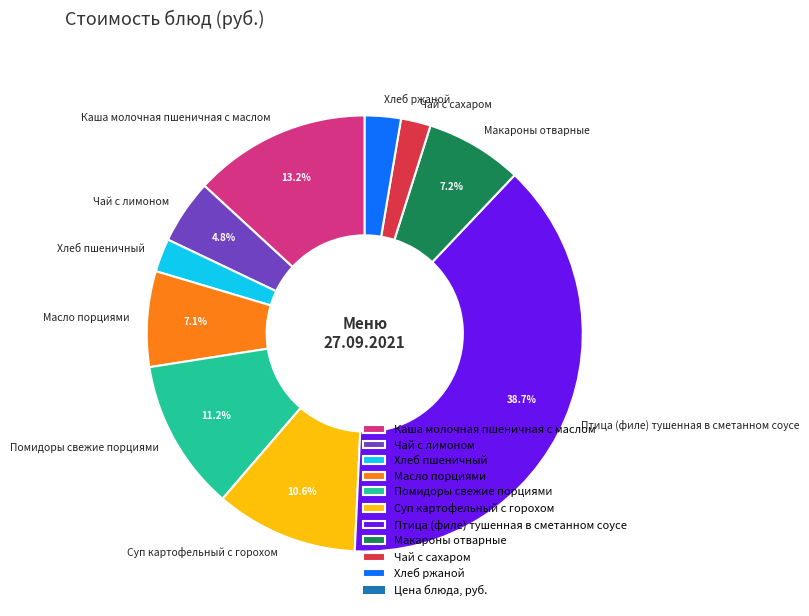

Is Хлеб ржаной the majority of the pie?

No